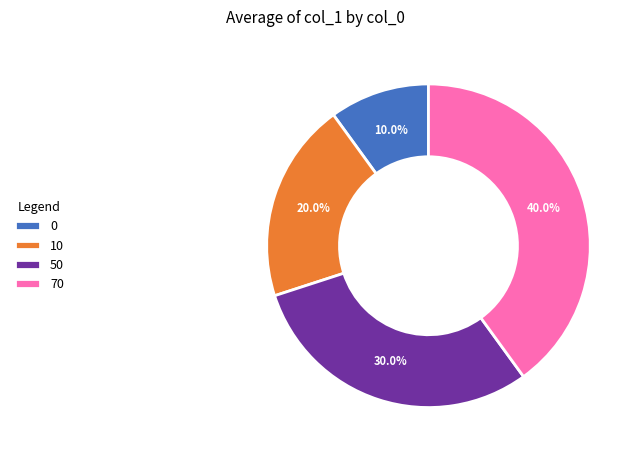

Is it true that 70 is 33% of the pie?

False